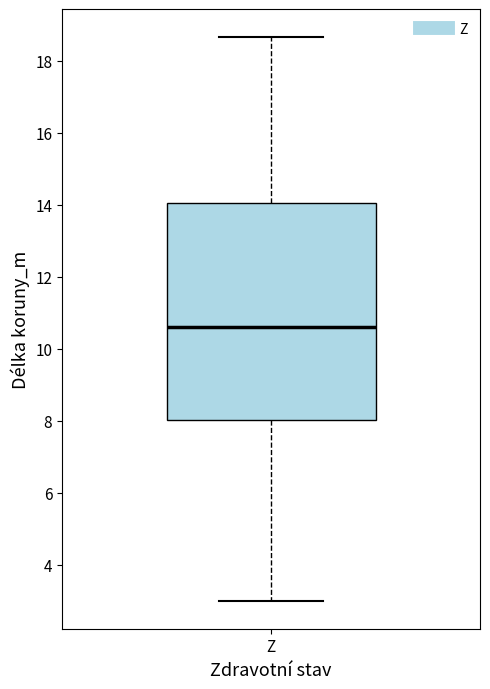

Read this box plot against the y-axis: the position of the median line, the range covered by the box, and the ends of both whiskers. The values are not printed on the chart, so give them approximately, as read against the axis.

median 10.6, box 8.0 to 14.0, whiskers 3.0 to 18.6